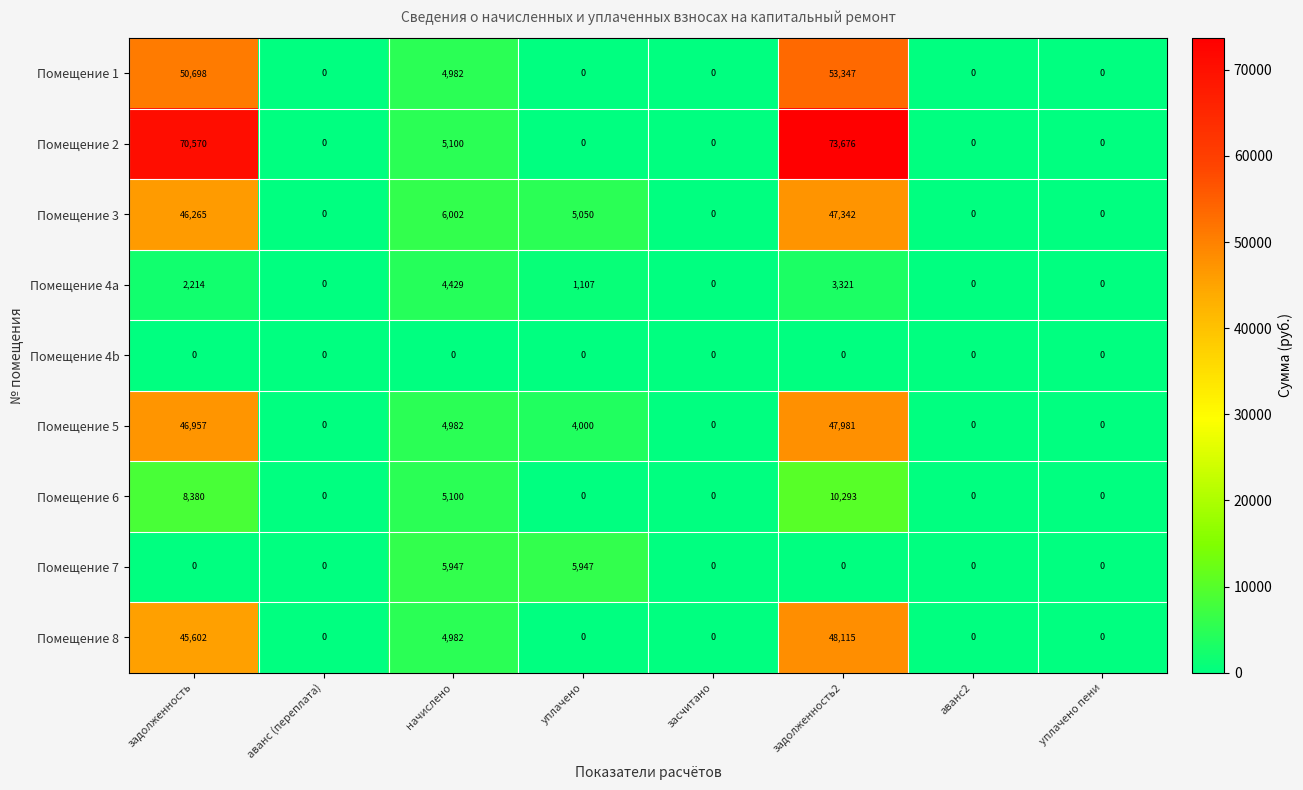

How many data points does each series have?

8